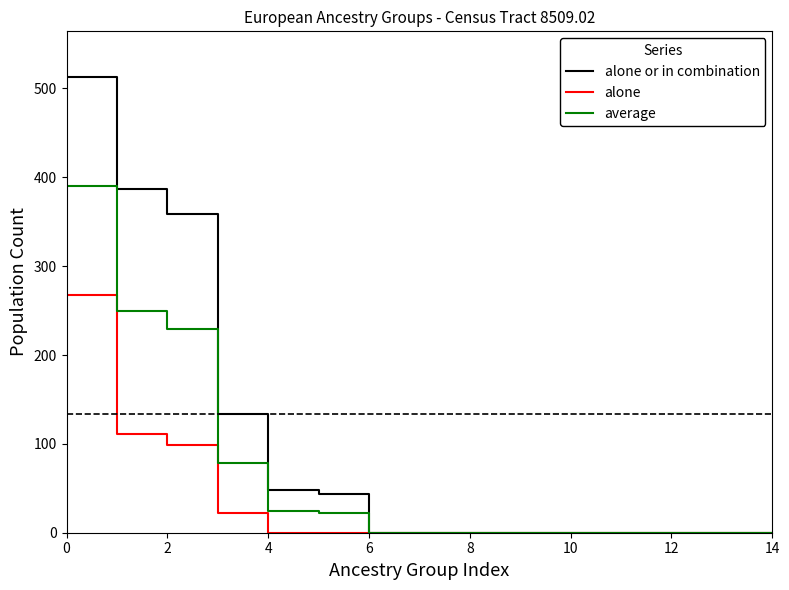

Which series has the widest spread of values?

alone or in combination